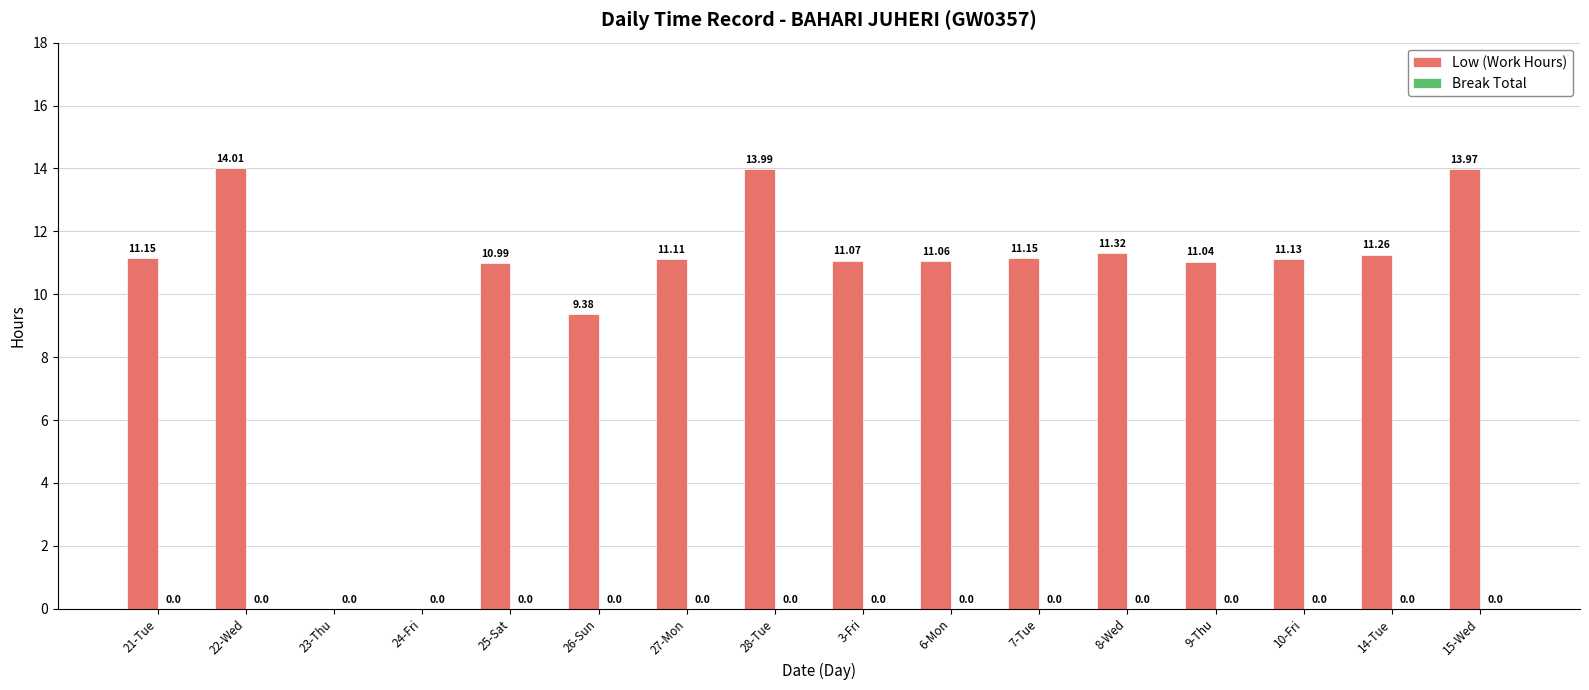

What is the sum of the values at 10-Fri and 7-Tue?

22.3